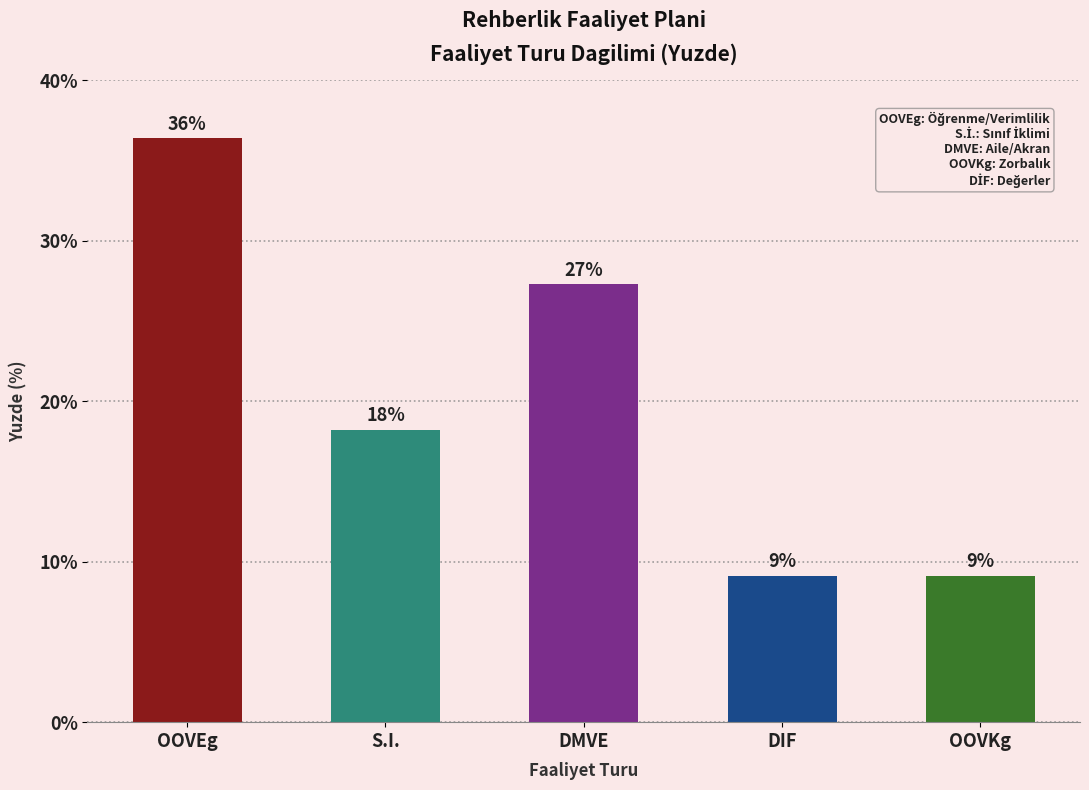

Does the chart contain any negative values?

No